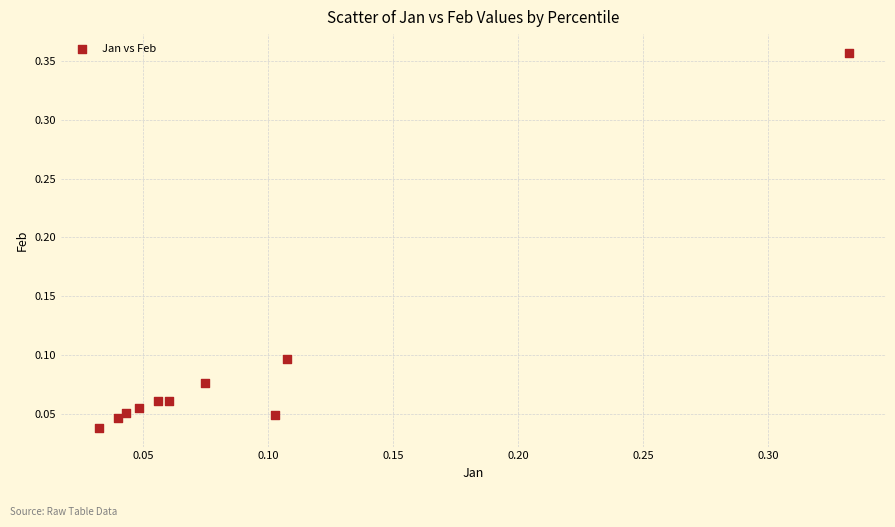

What is the range of Y values (max minus min)?

0.3